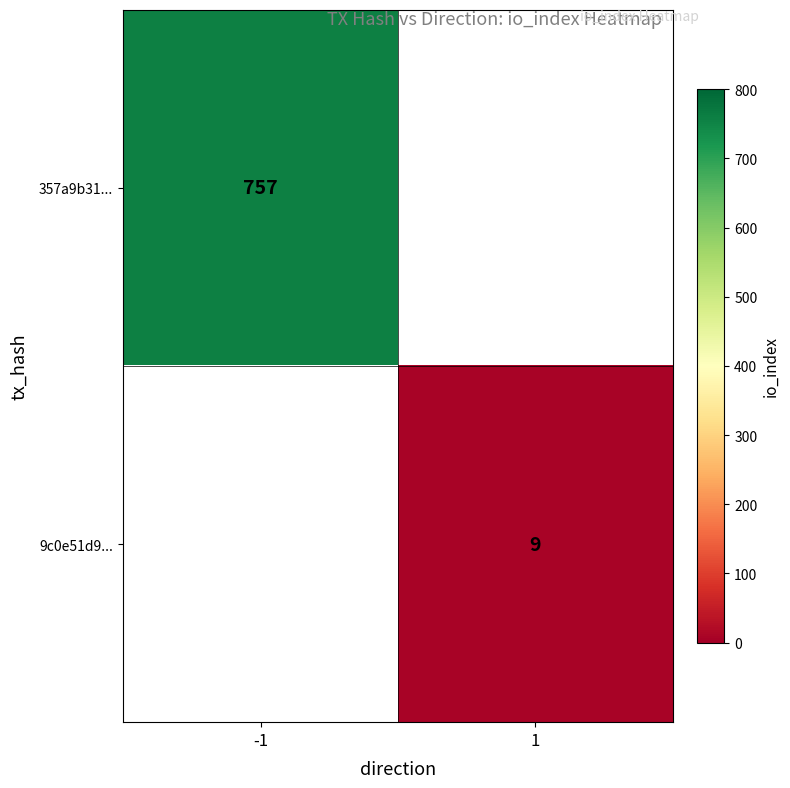

Count the number of categories in the chart.

2